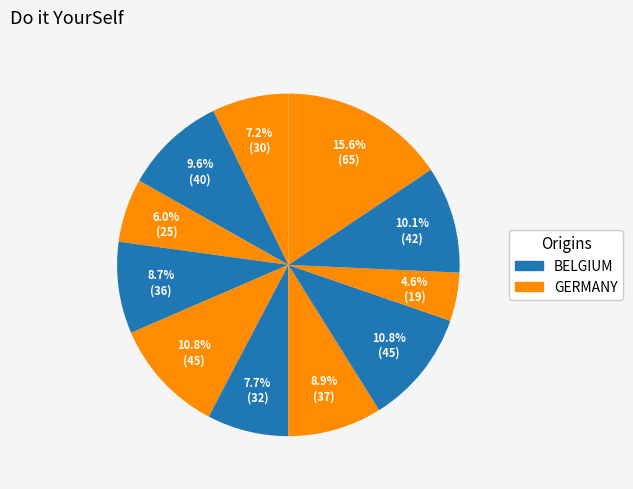

How many slices are in this pie chart?

11